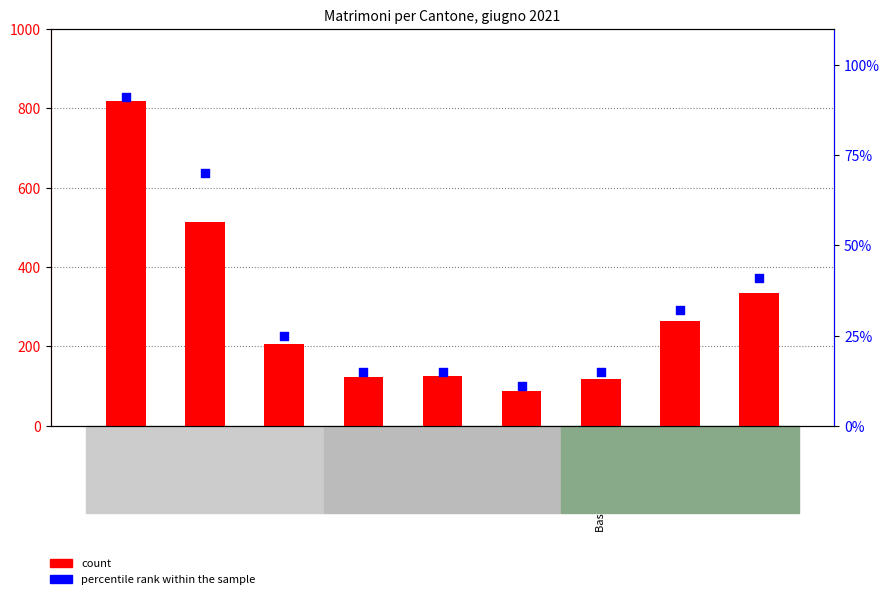

Which series reaches the minimum Y coordinate?

percentile rank within the sample